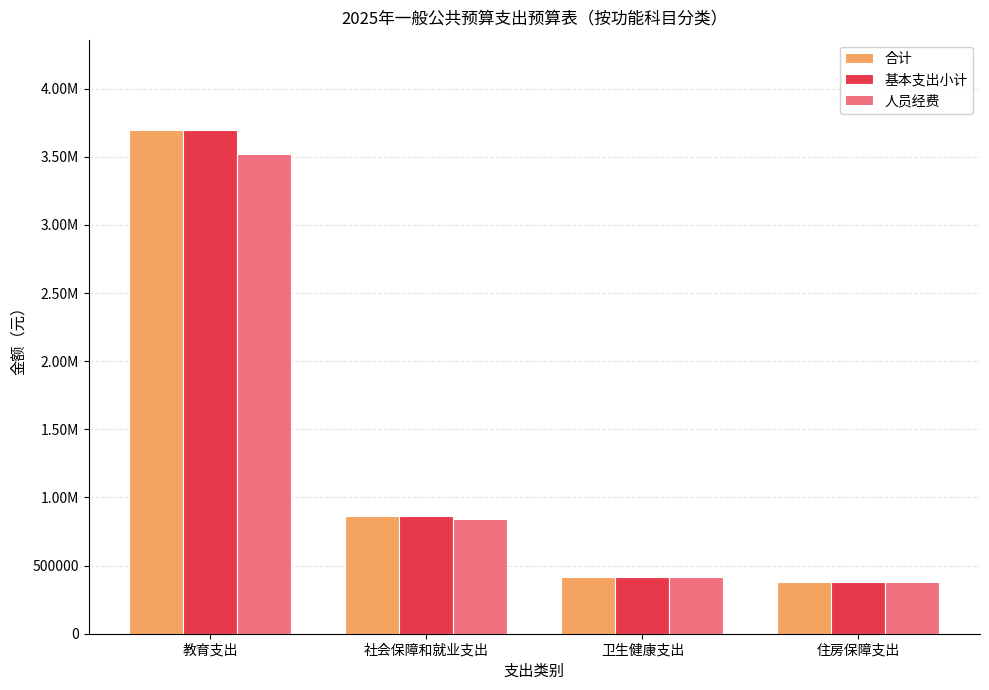

The 基本支出小计 series shows 380411.0 at 住房保障支出. True or false?

True